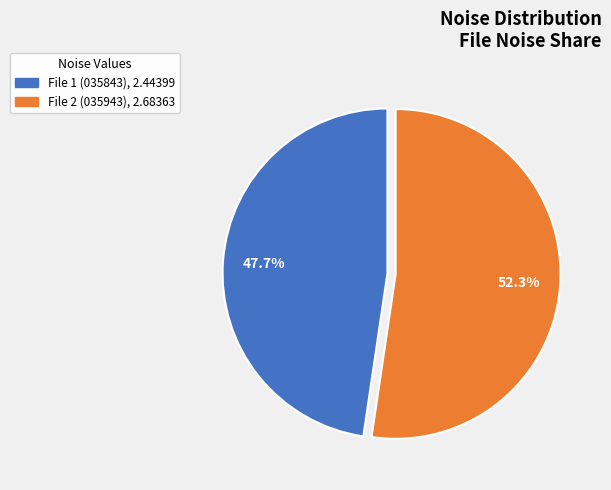

To the nearest percent, what is the difference between the largest and smallest slice percentages?

5%